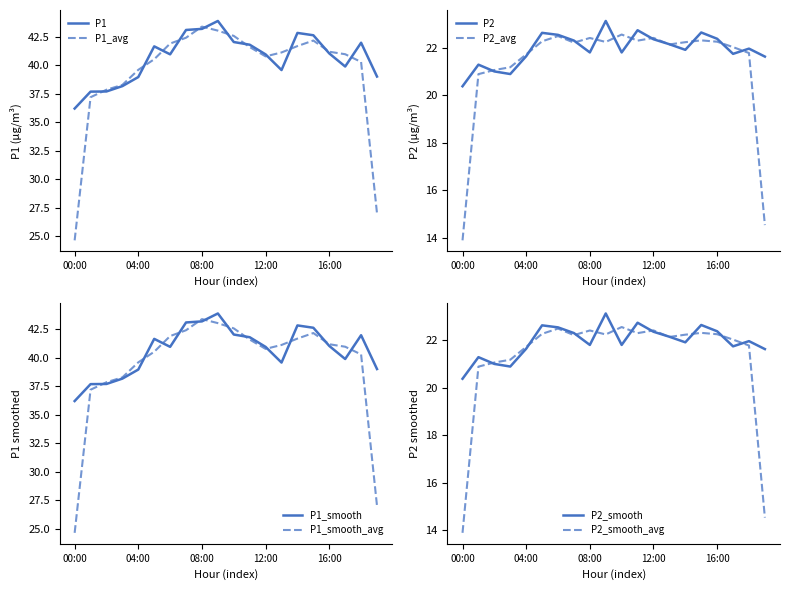

At which label does P1_avg reach its minimum?

00:00